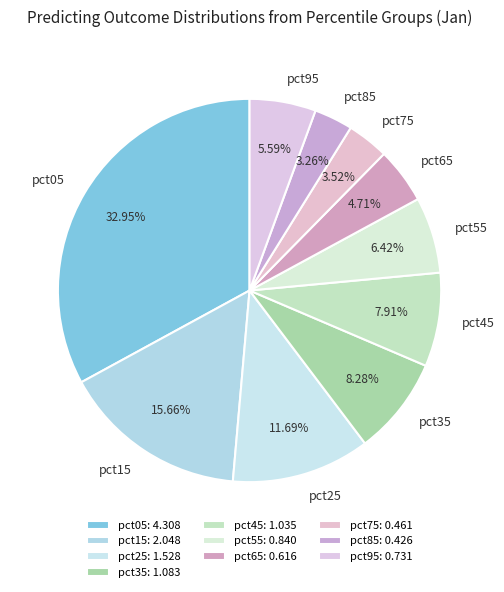

What percentage is the pct75 slice, to the nearest percent?

4%